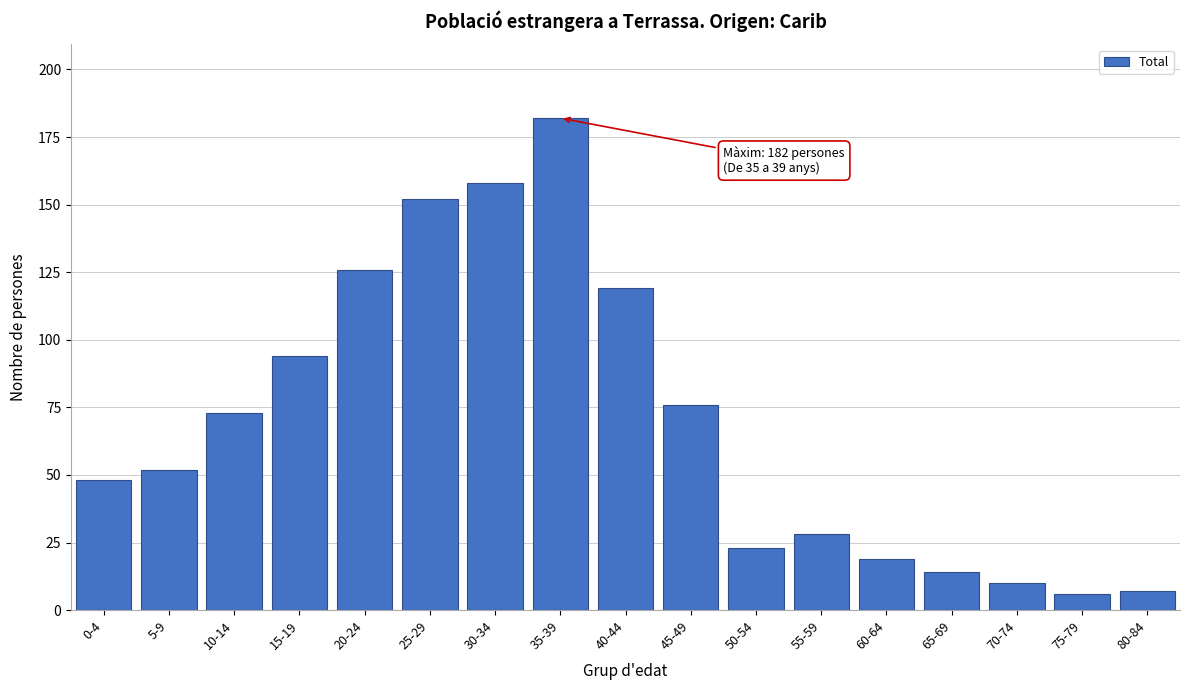

Reading left to right, what are all the values shown in this chart?

0-4=48	5-9=52	10-14=73	15-19=94	20-24=126	25-29=152	30-34=158	35-39=182	40-44=119	45-49=76	50-54=23	55-59=28	60-64=19	65-69=14	70-74=10	75-79=6	80-84=7